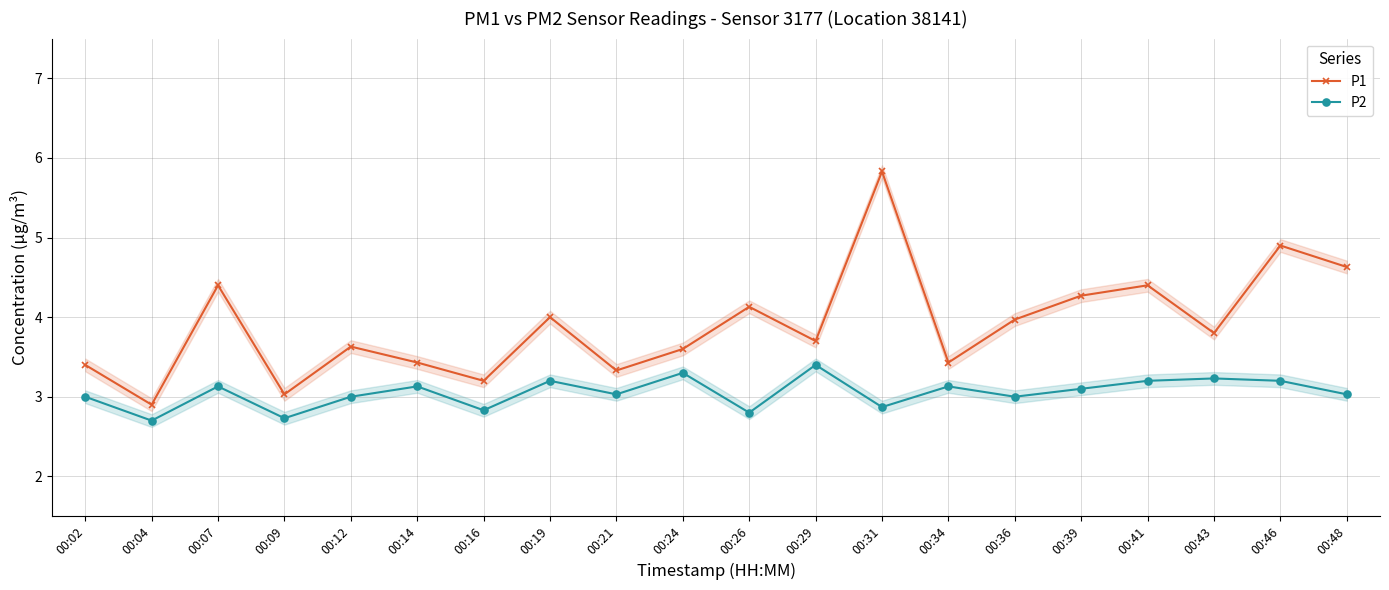

True or false: P2 and P1 intersect in this chart.

False